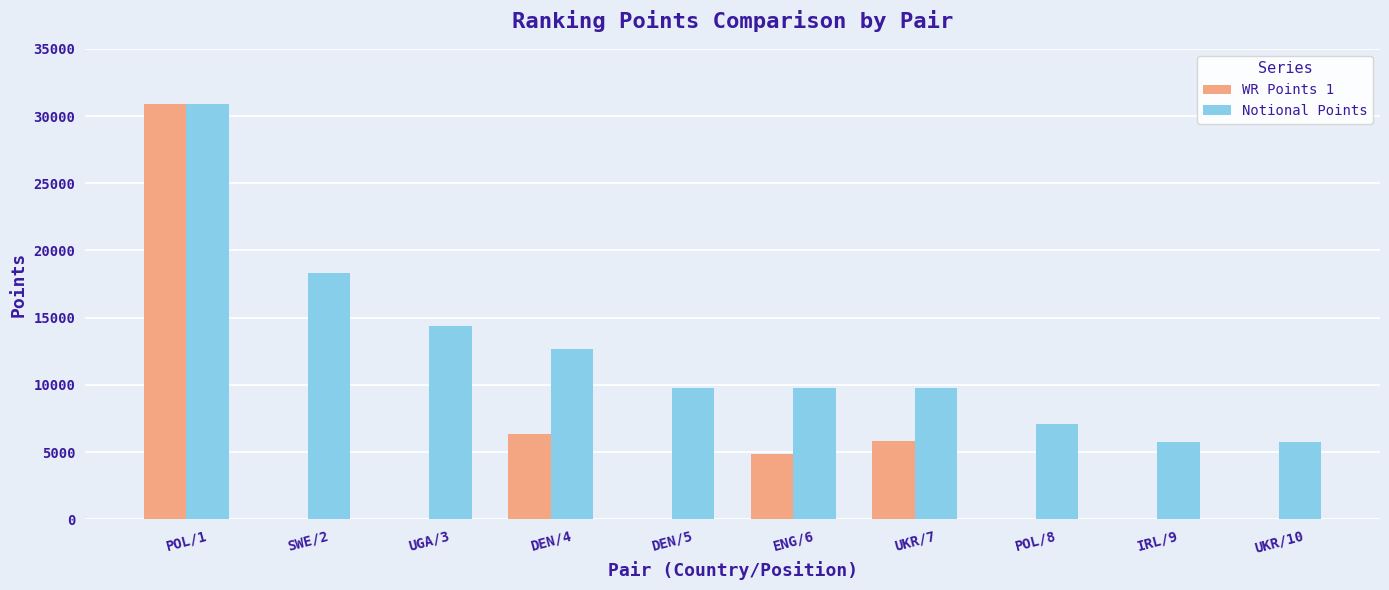

The Notional Points series shows 30545 at SWE/2. True or false?

False